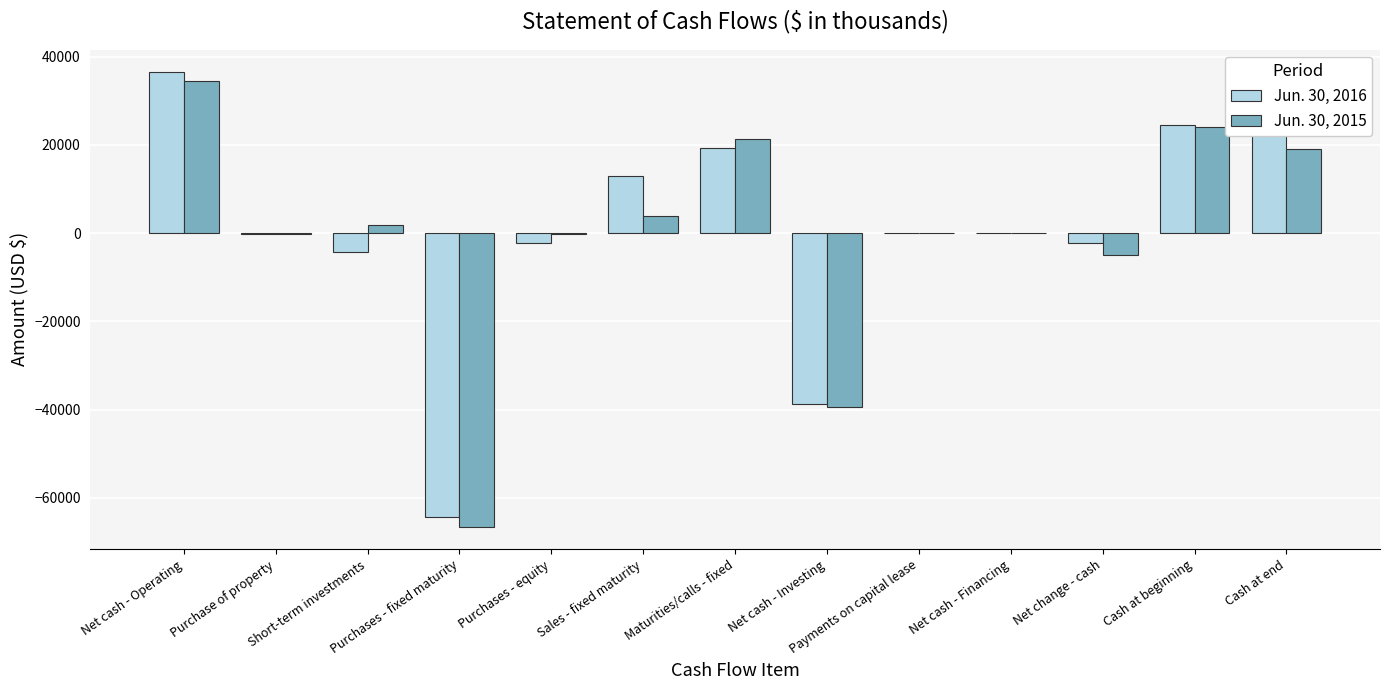

What is the sum of all Jun. 30, 2015 values?

-6076